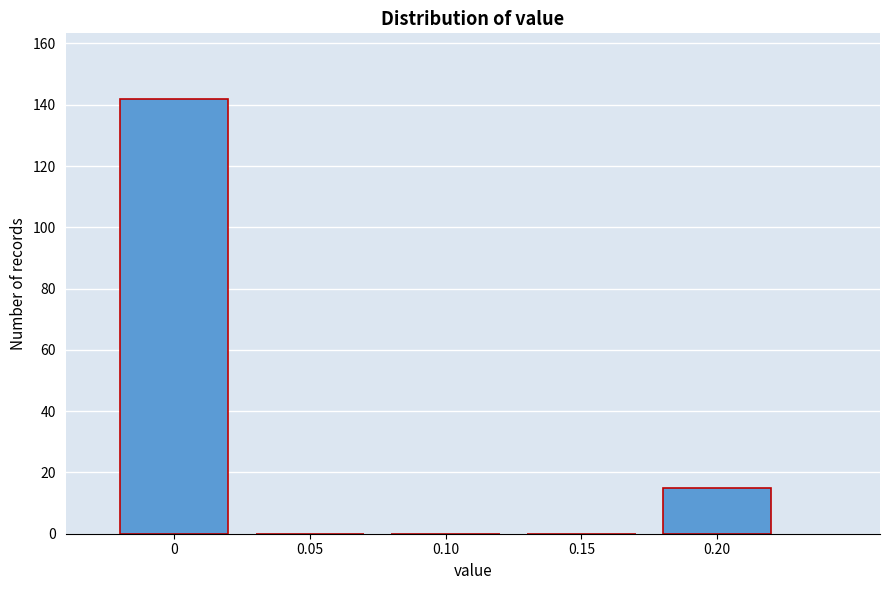

Reading left to right, extract all data points from this chart.

0=142	0.05=0	0.10=0	0.15=0	0.20=15